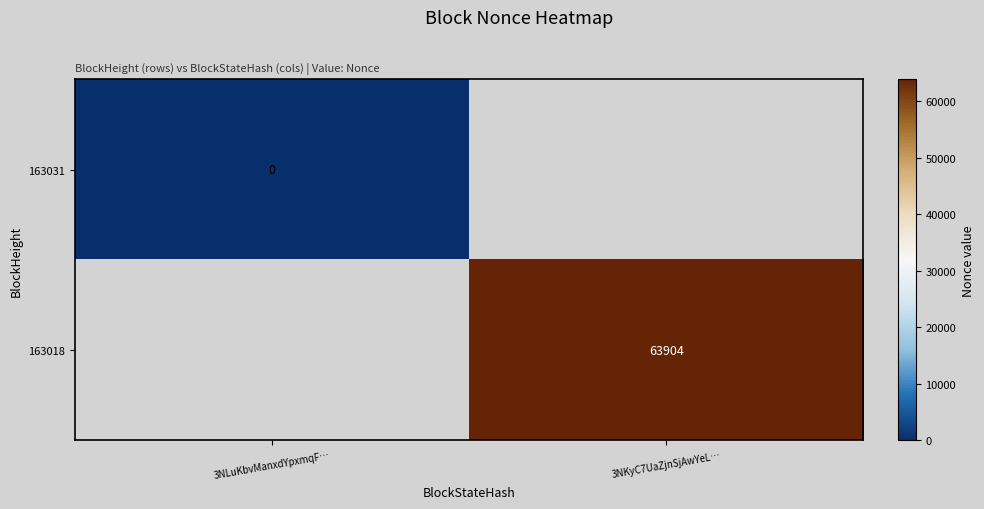

Is the value of 163031 at 3NLuKbvManxdYpxmqF… greater than the value of 163018 at 3NKyC7UaZjnSjAwYeL…?

No